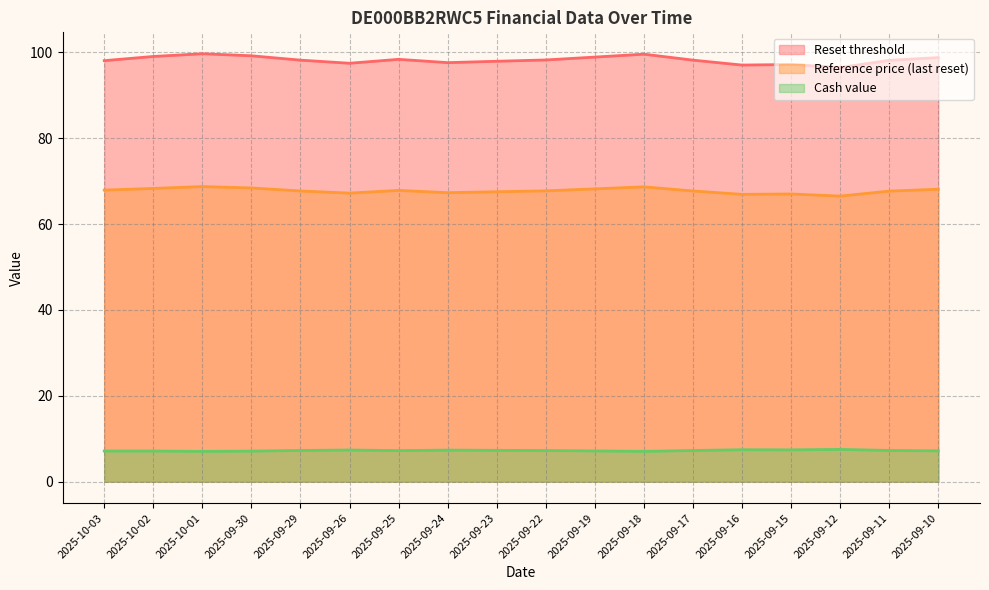

Read the Cash value value at 2025-10-02.

7.1